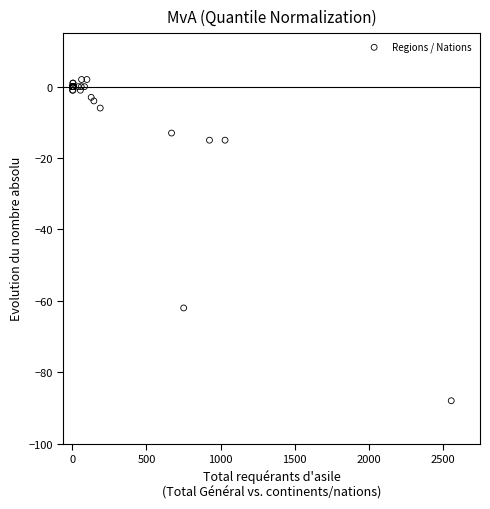

What Y value in the scatter plot is closest to -43?

-62